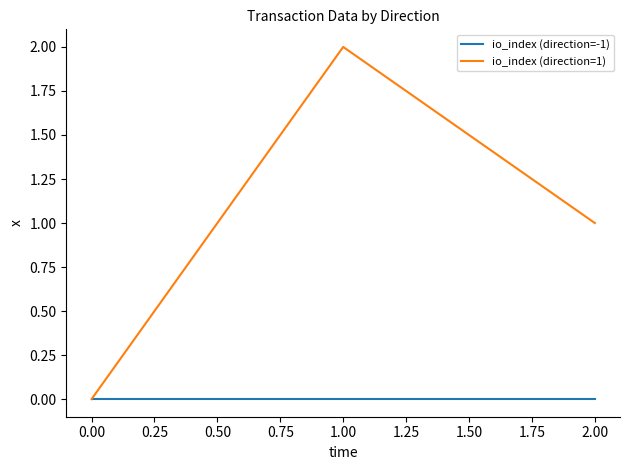

Which label corresponds to the largest value in the chart?

1.00